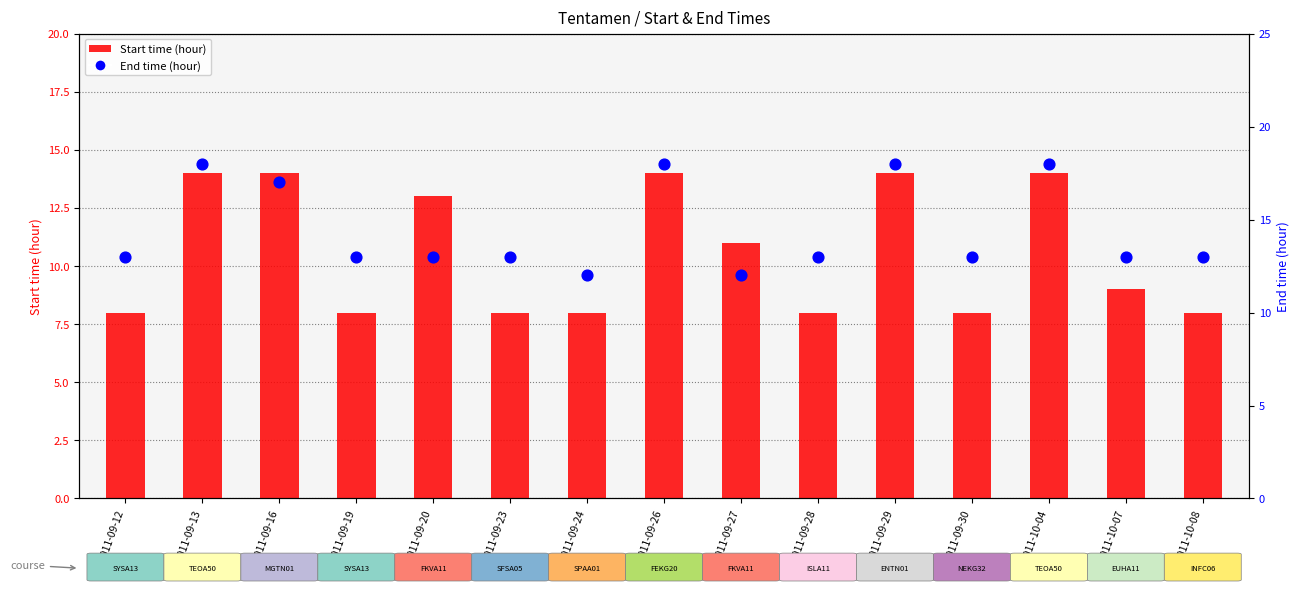

Which series has the largest Y range (max minus min)?

Start time